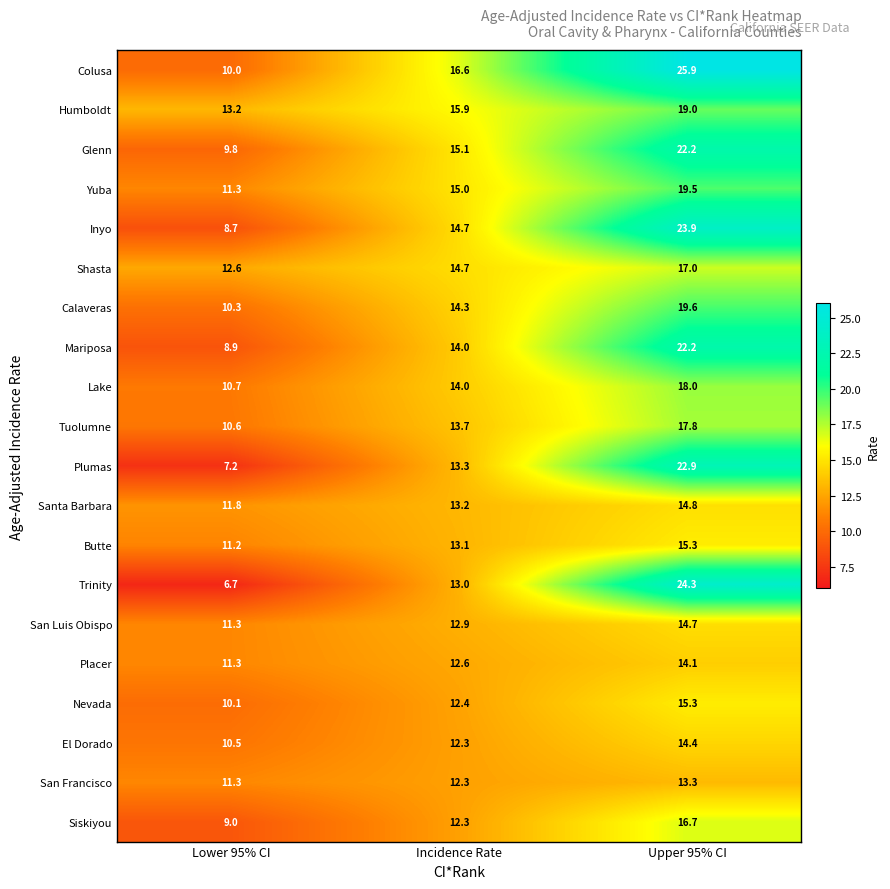

Which series has the largest total across all categories?

Colusa